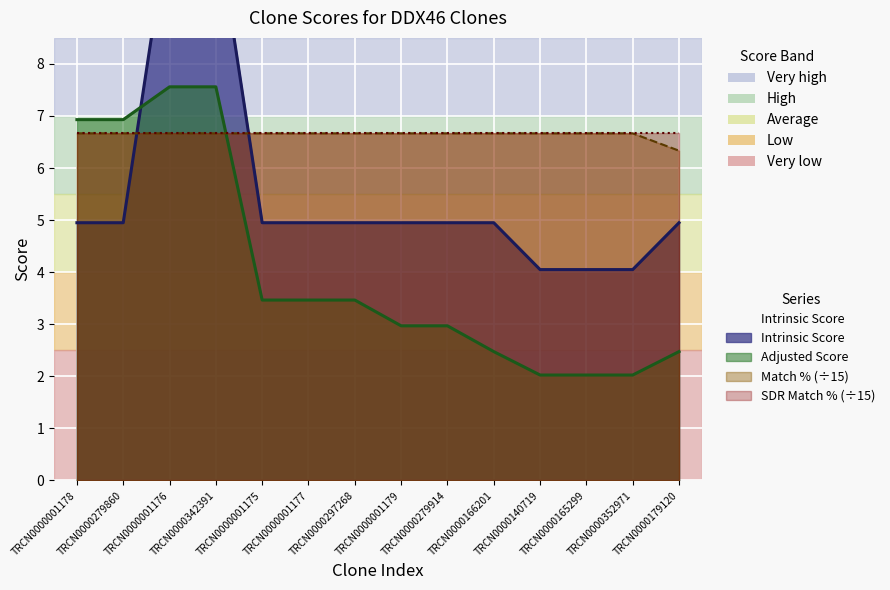

True or false: Adjusted Score has more than 2 interior local peaks.

False